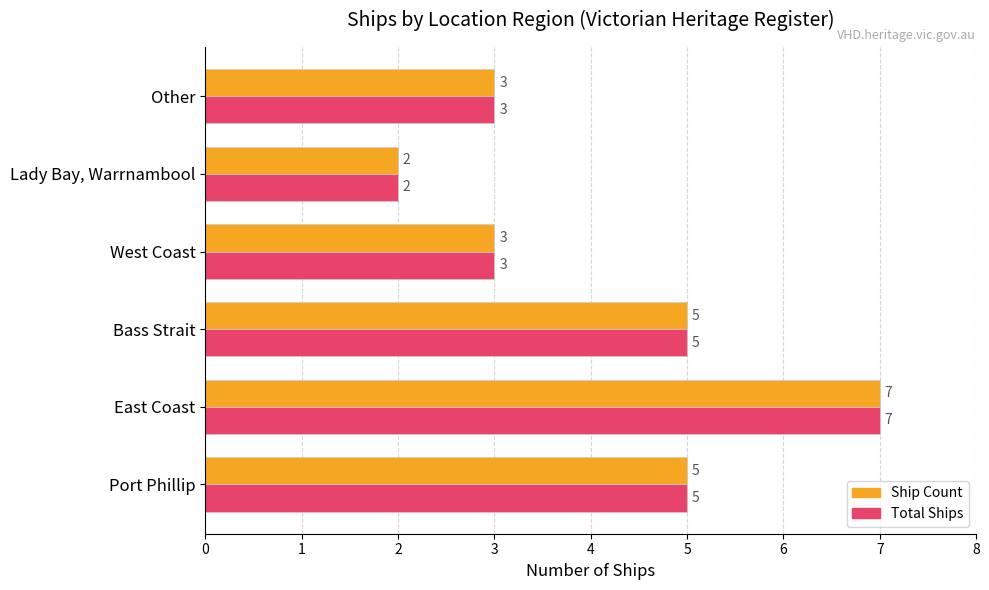

What is the greatest value displayed?

7